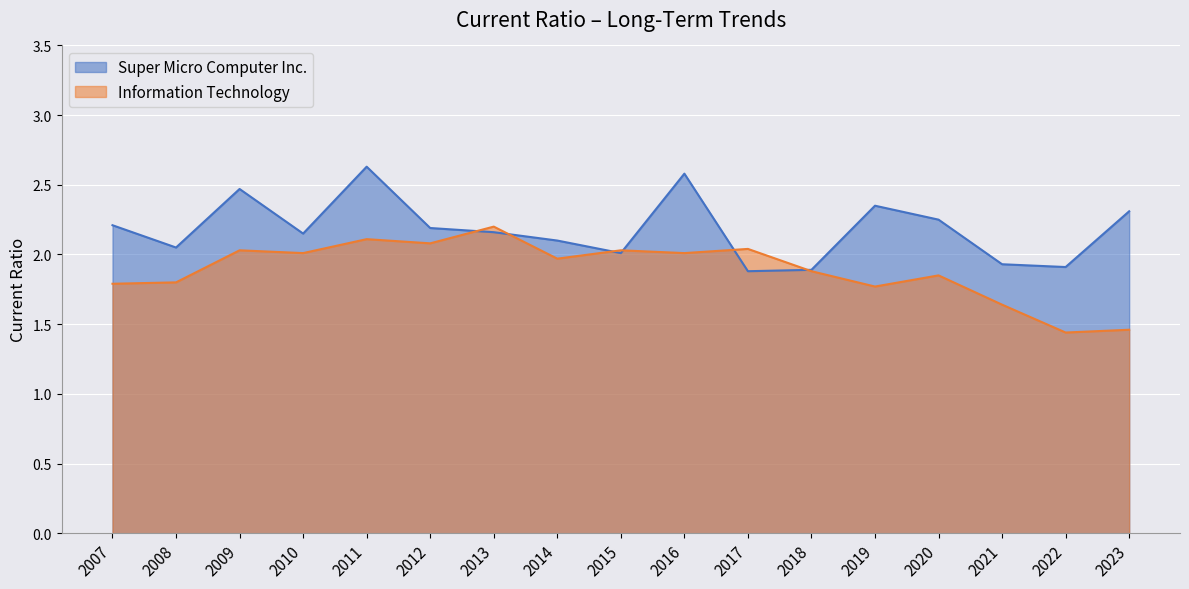

What is the sum of the Super Micro Computer Inc. values at 2016 and 2023?

4.9